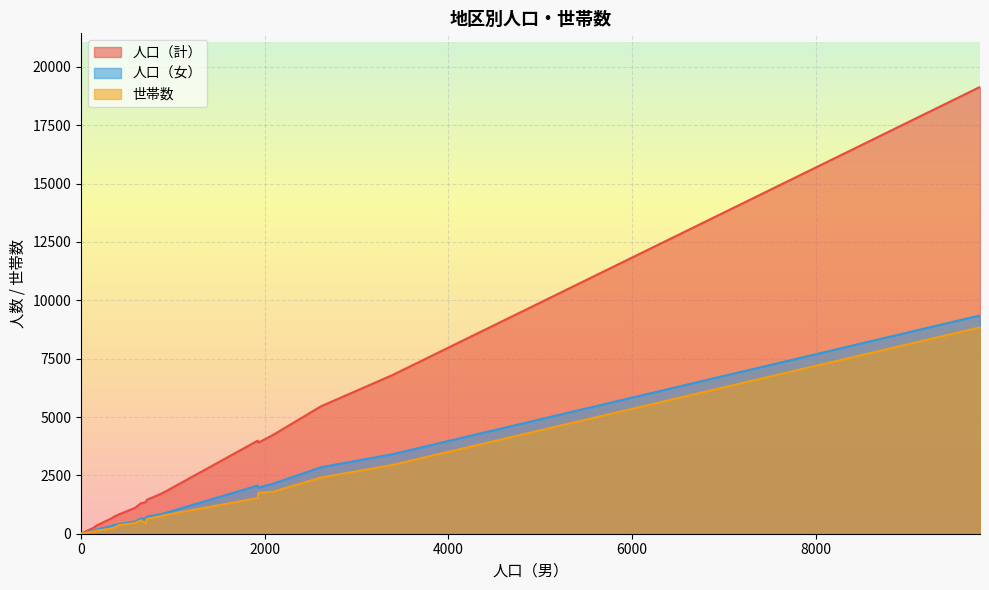

True or false: 世帯数 and 人口（計） cross at least once.

False